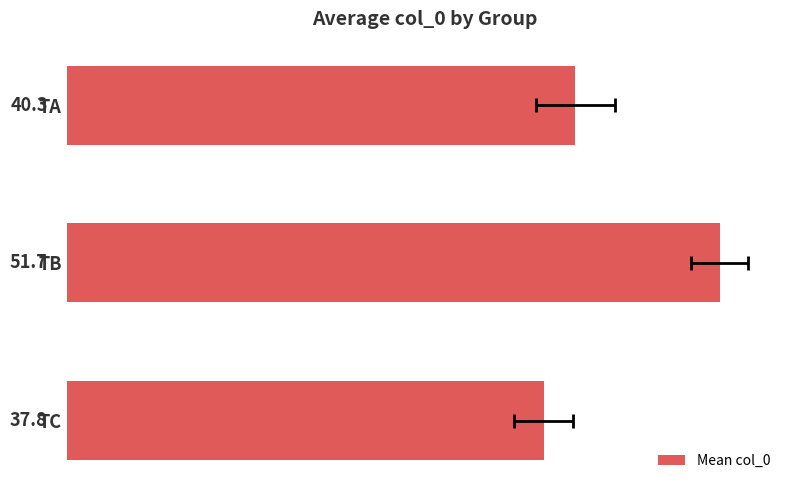

Is it true that the value at TB is 23.1?

False